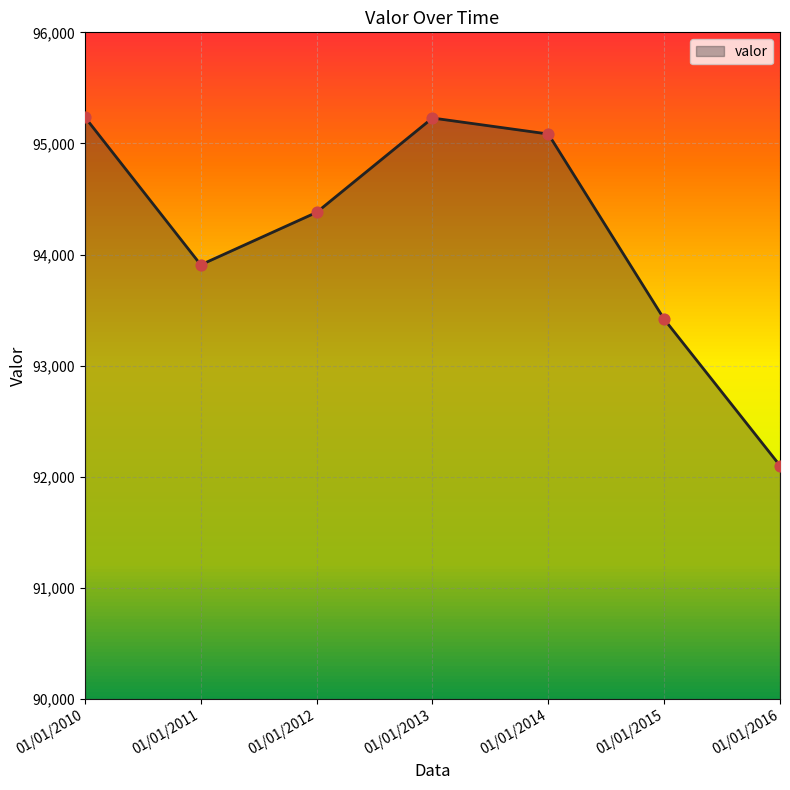

Approximately how many times larger is the value at 01/01/2010 compared to 01/01/2013?

1.0